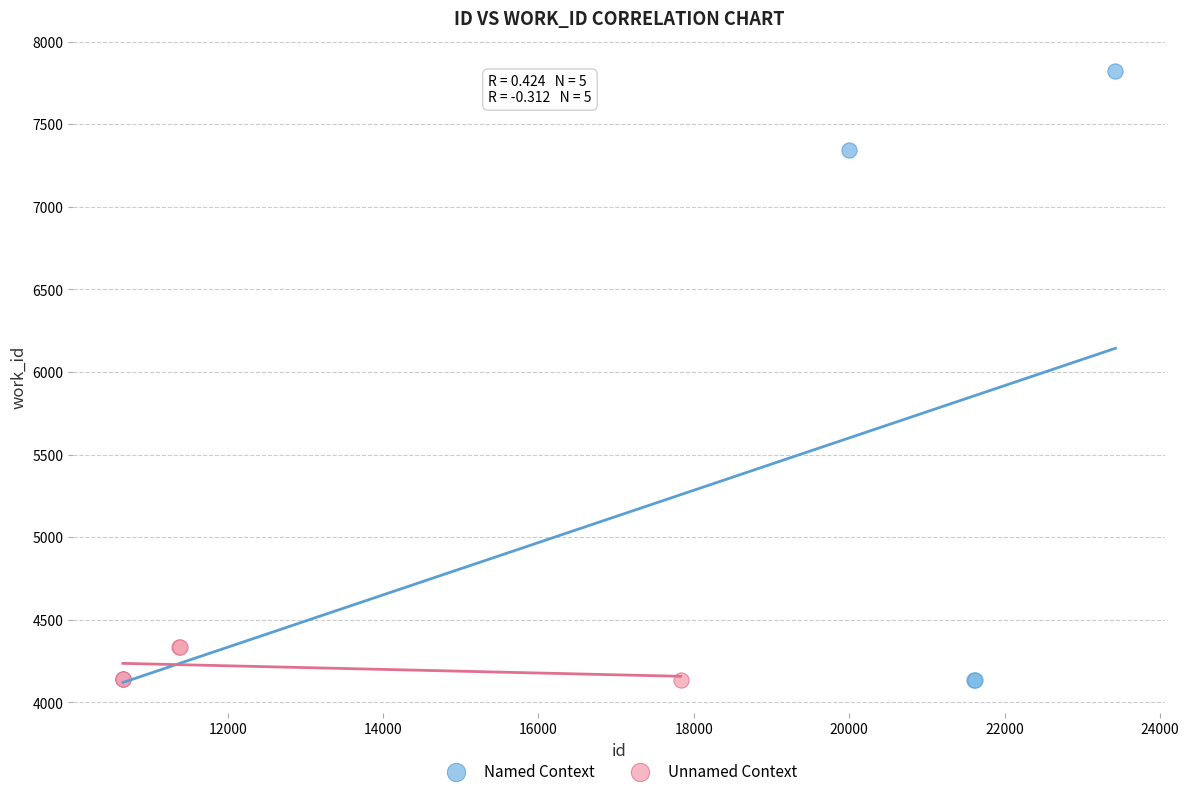

Which series contains the highest Y value?

Named Context